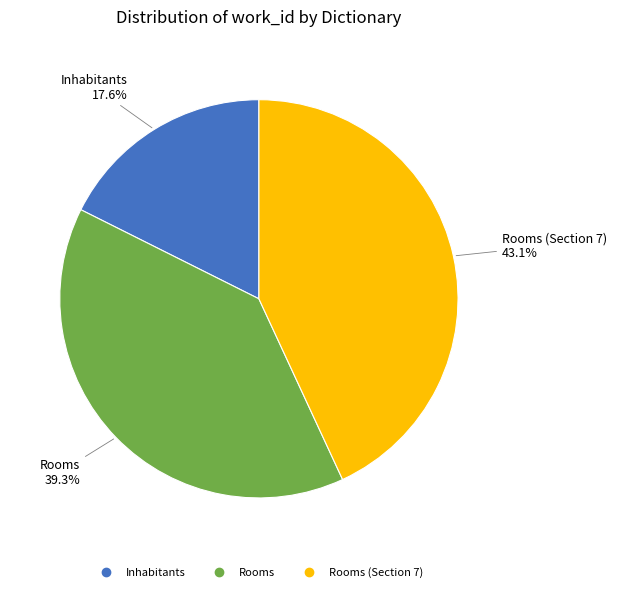

Does any single category account for the majority?

No